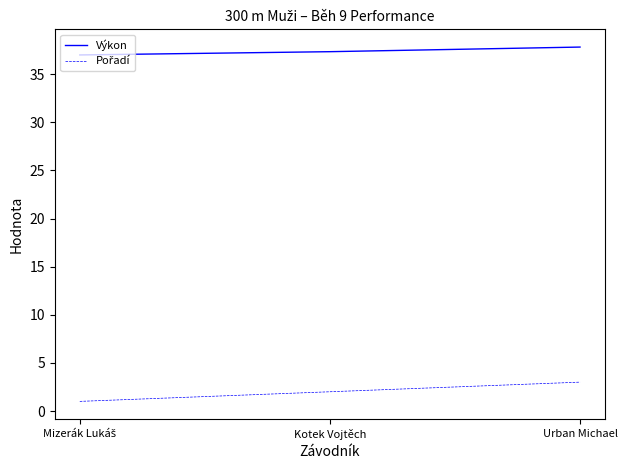

True or false: Výkon has a value of 9.3 at Kotek Vojtěch.

False